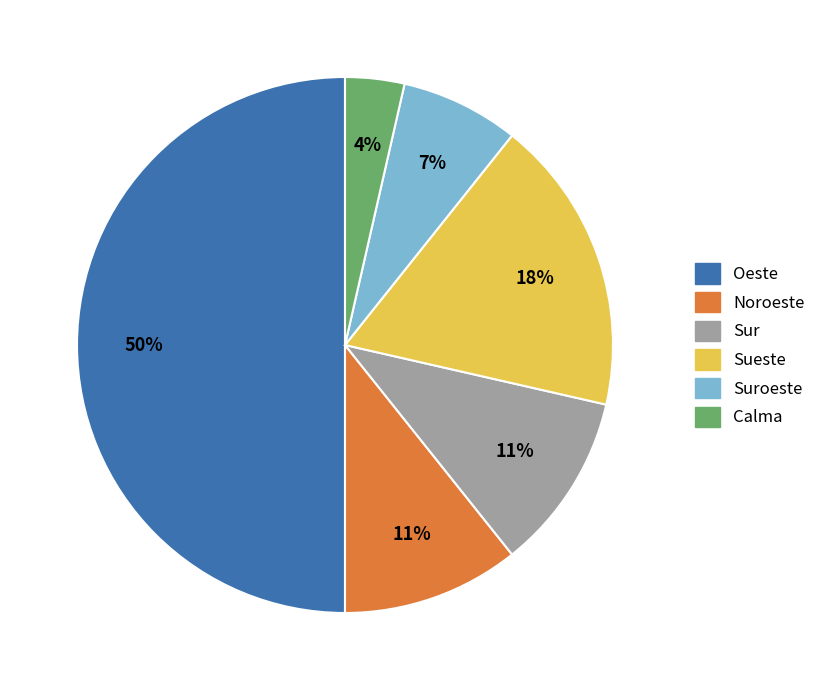

What percentage is the Noroeste slice, to the nearest percent?

11%